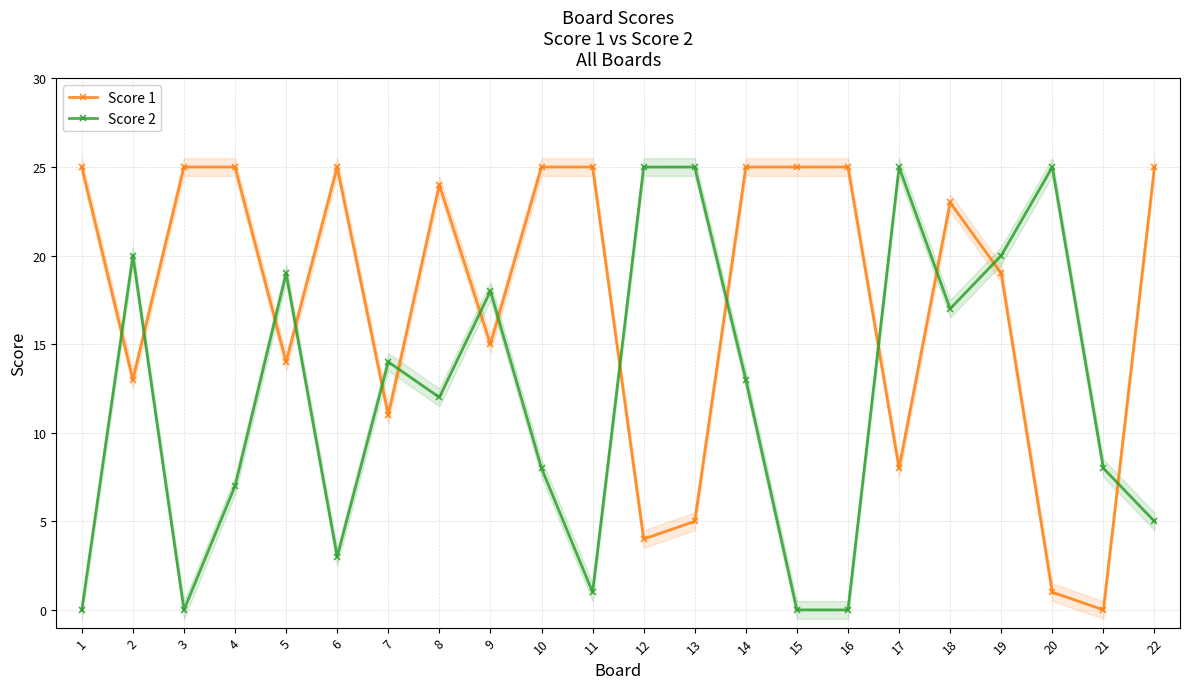

What is the difference between the maximum and minimum values in the Score 1 series?

25